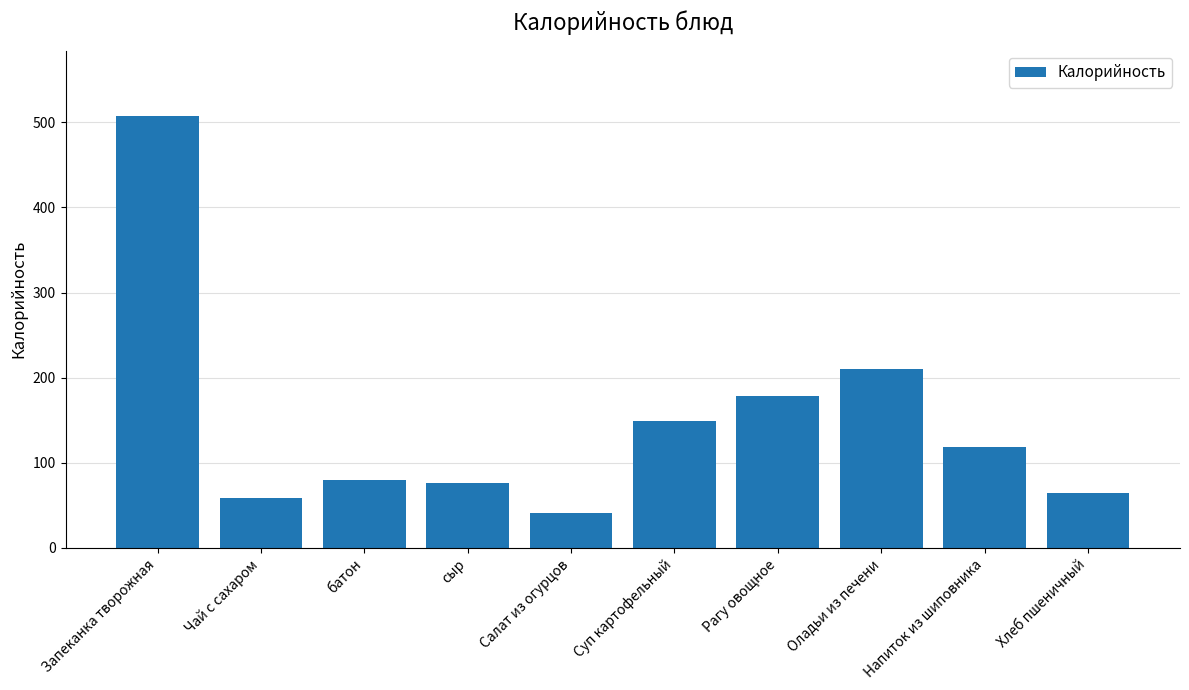

What is the greatest value displayed?

508.0